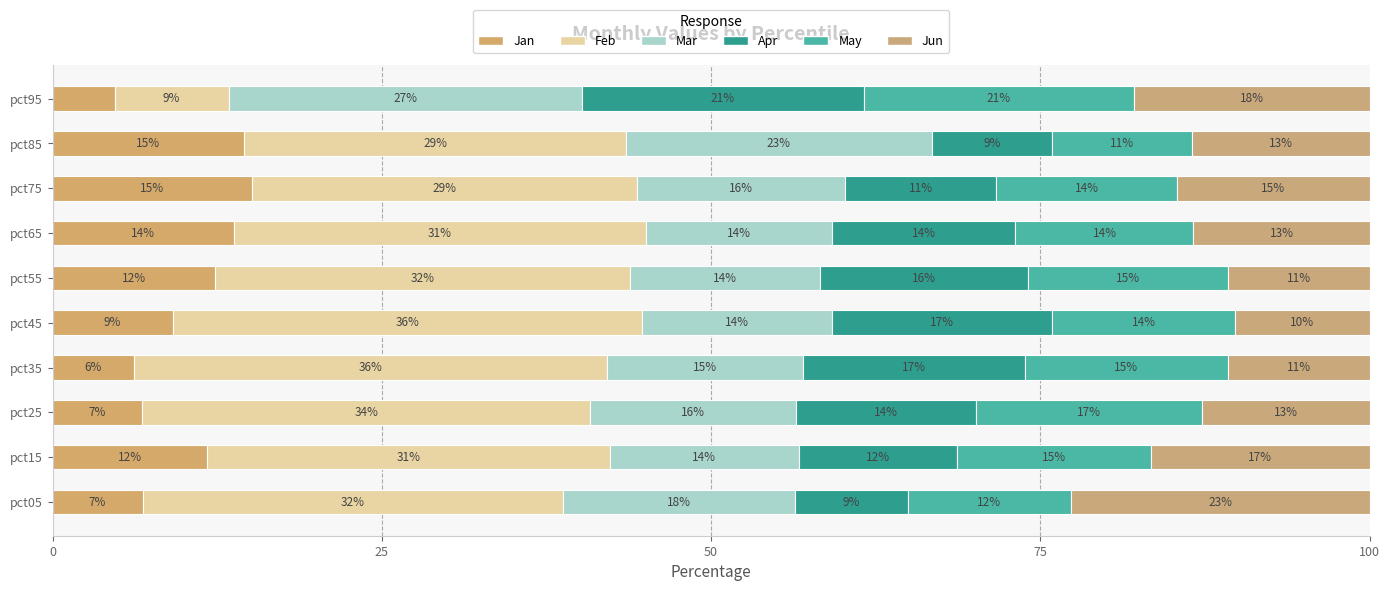

Are the bars horizontal?

Yes